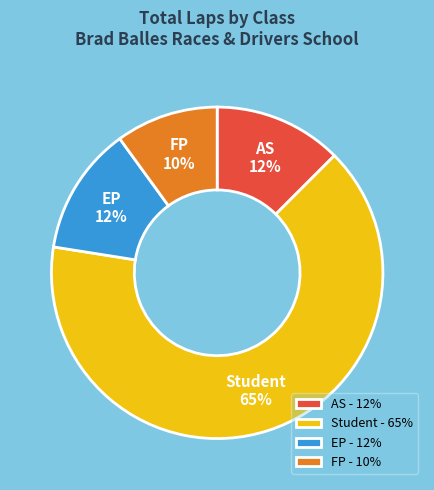

Between FP and Student, which is larger?

Student